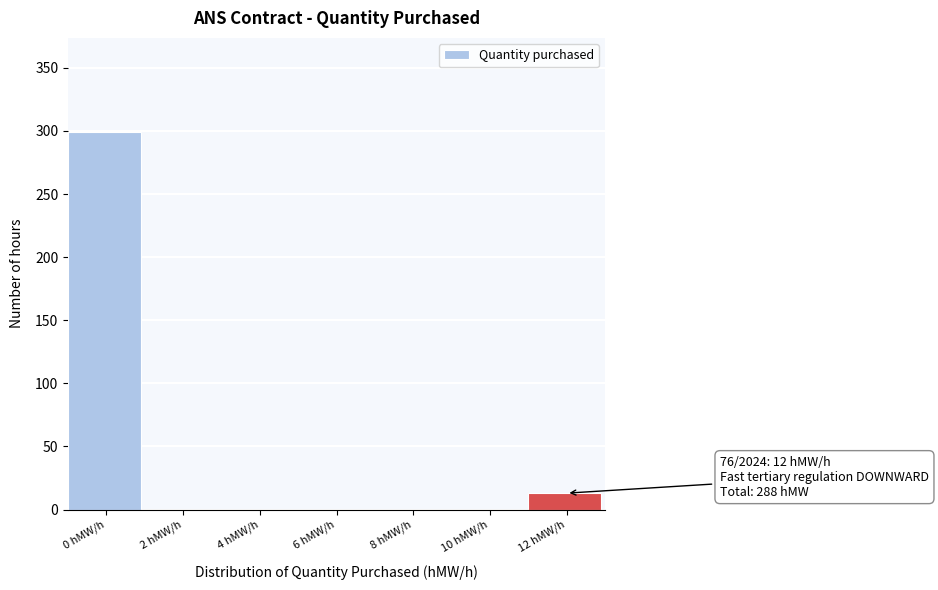

Reading left to right, list all the values displayed in this chart.

0 hMW/h=299	2 hMW/h=0	4 hMW/h=0	6 hMW/h=0	8 hMW/h=0	10 hMW/h=0	12 hMW/h=13